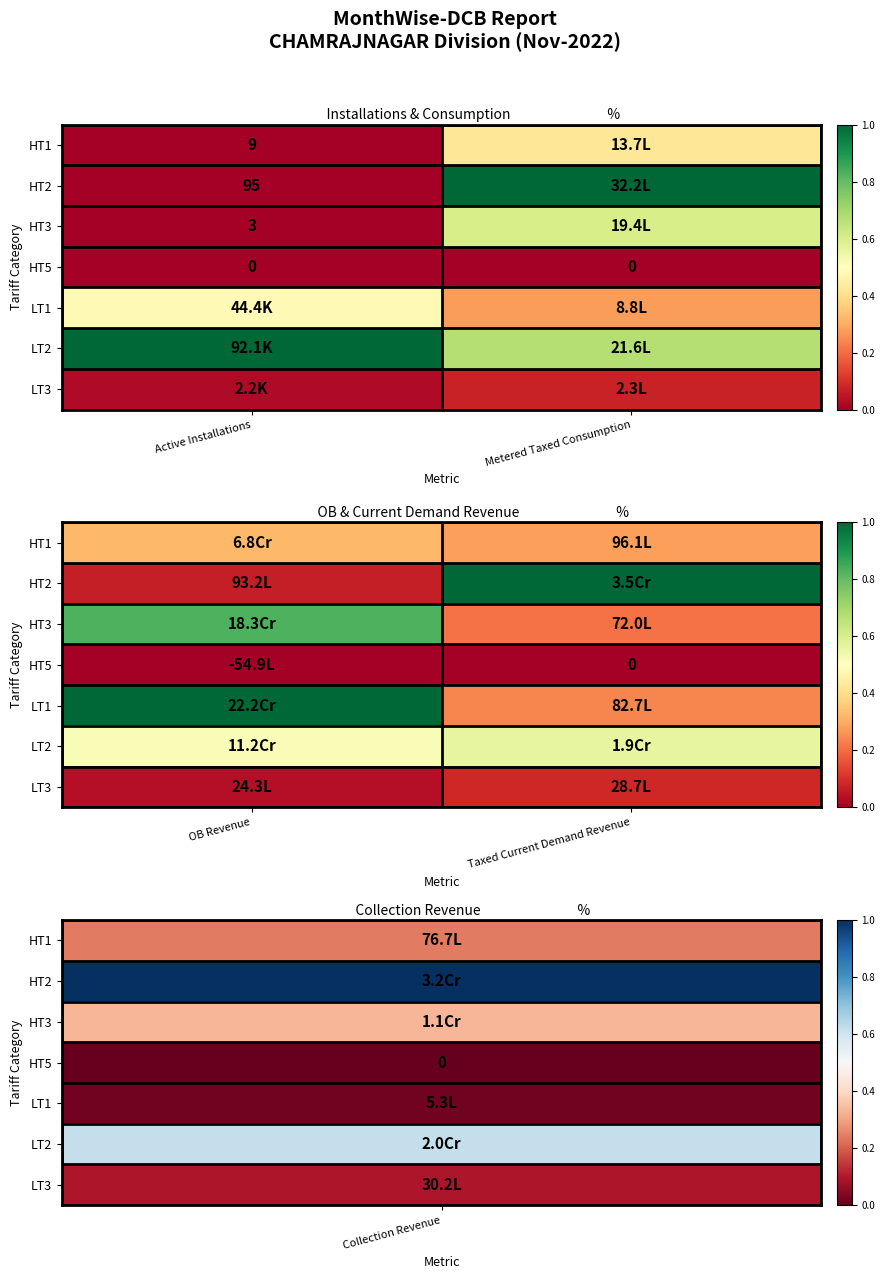

True or false: LT1 has a value of 0.2 at Taxed Current Demand Revenue.

True